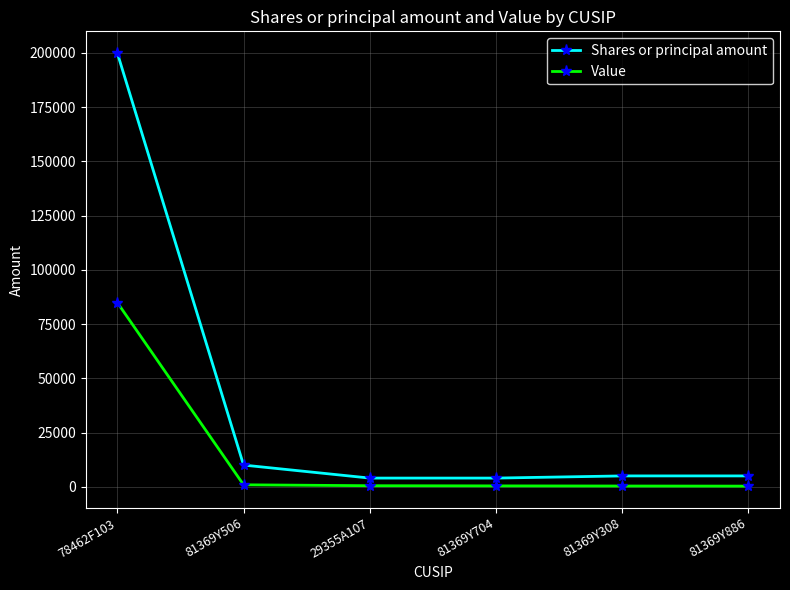

At how many categories does at least one series exceed 22385?

1